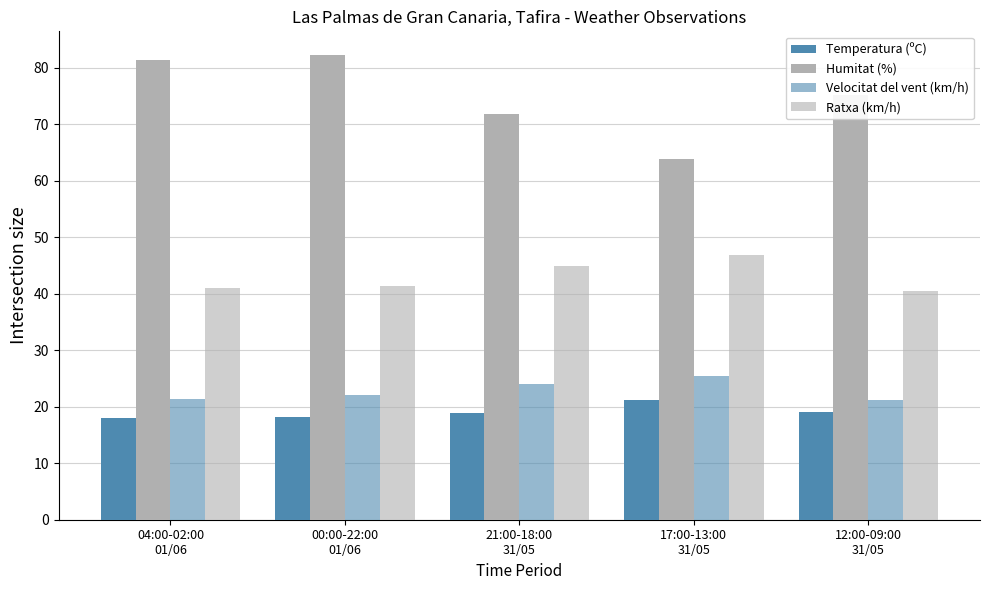

Does the chart contain any negative values?

No